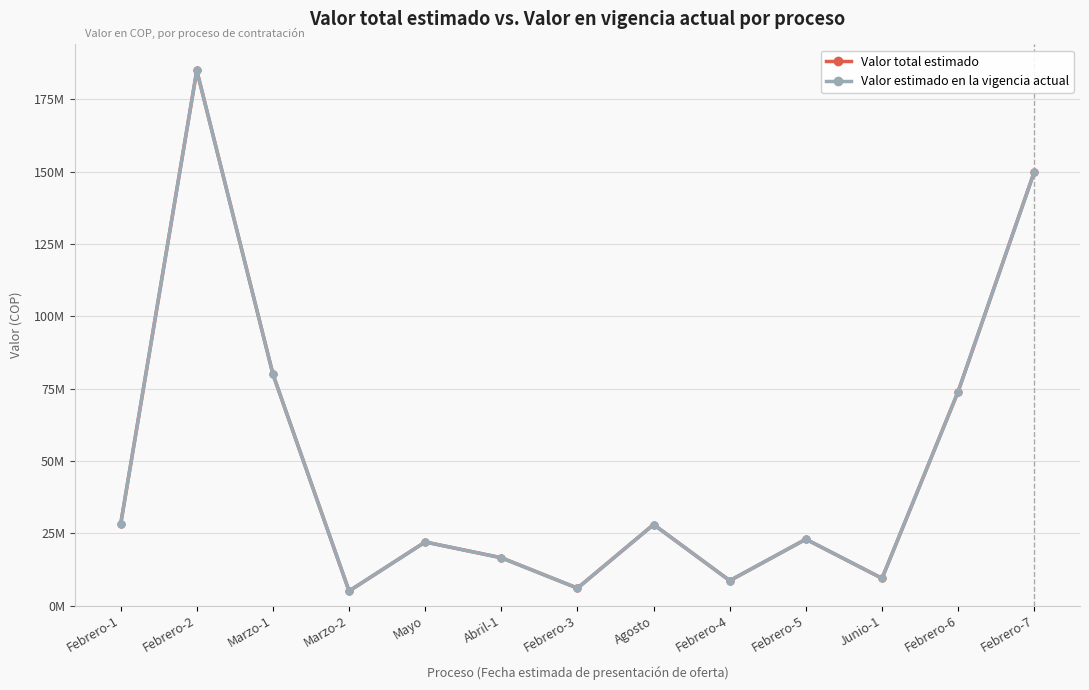

True or false: Valor total estimado and Valor estimado en la vigencia actual intersect in this chart.

False